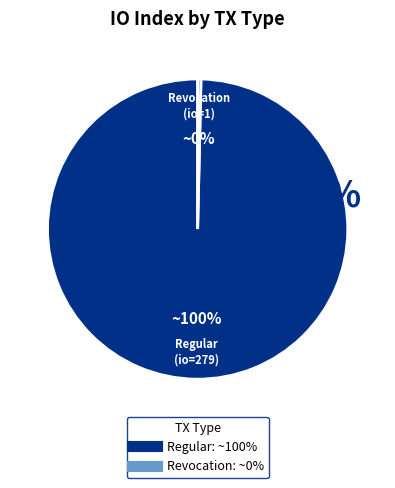

To the nearest percent, what is the difference between the io_index_1 (Revocation) and io_index_279 (Regular) slice percentages?

99%